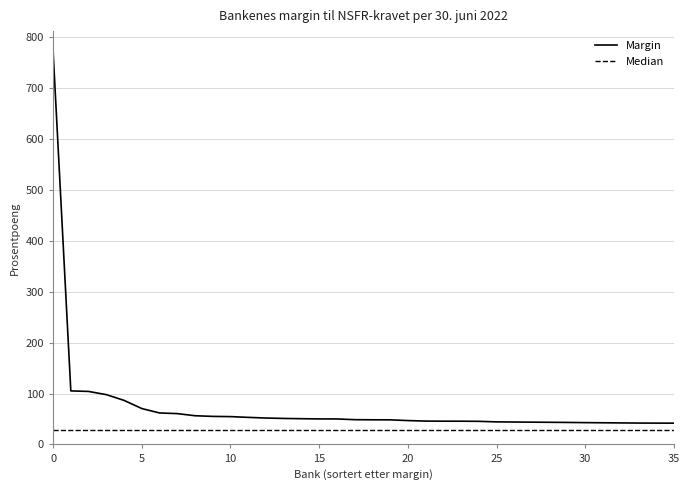

Which series has the largest range (max minus min)?

Margin